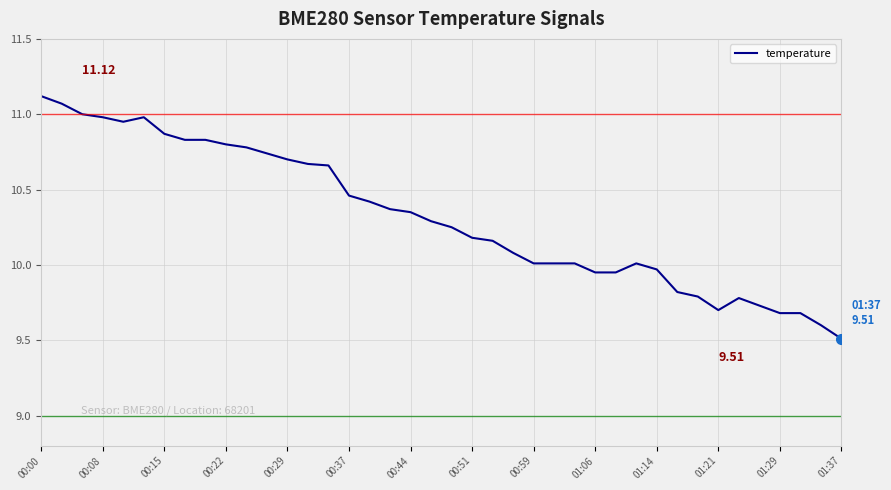

Reading left to right, what are all the values shown in this chart?

11.1	11.1	11.0	11.0	10.9	11.0	10.9	10.8	10.8	10.8	10.8	10.7	10.7	10.7	10.7	10.5	10.4	10.4	10.3	10.3	10.2	10.2	10.2	10.1	10.0	10.0	10.0	9.9	9.9	10.0	10.0	9.8	9.8	9.7	9.8	9.7	9.7	9.7	9.6	9.5